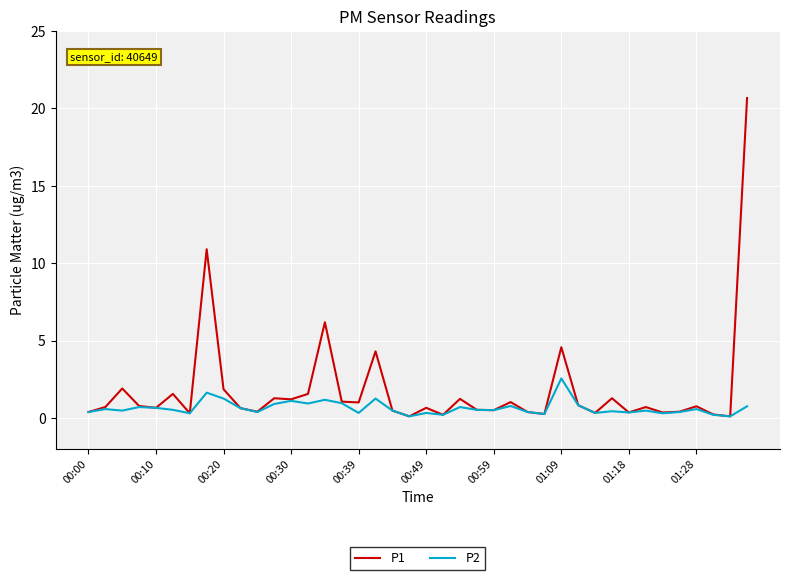

List the series in order of their peak value, lowest first.

P2, P1